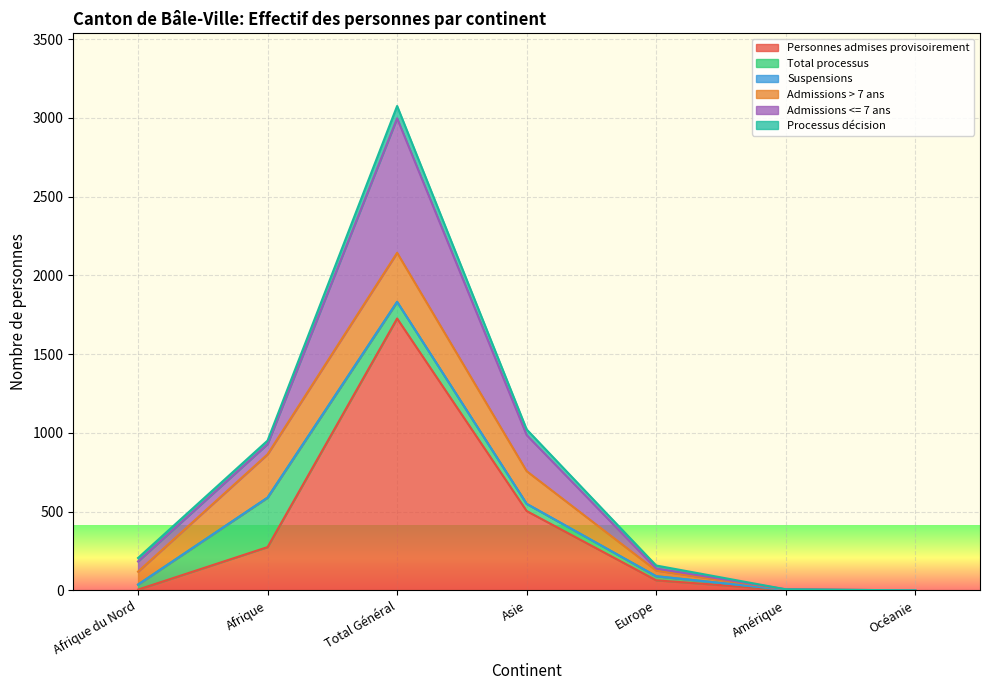

At which category does Processus décision reach its first local peak?

Total Général